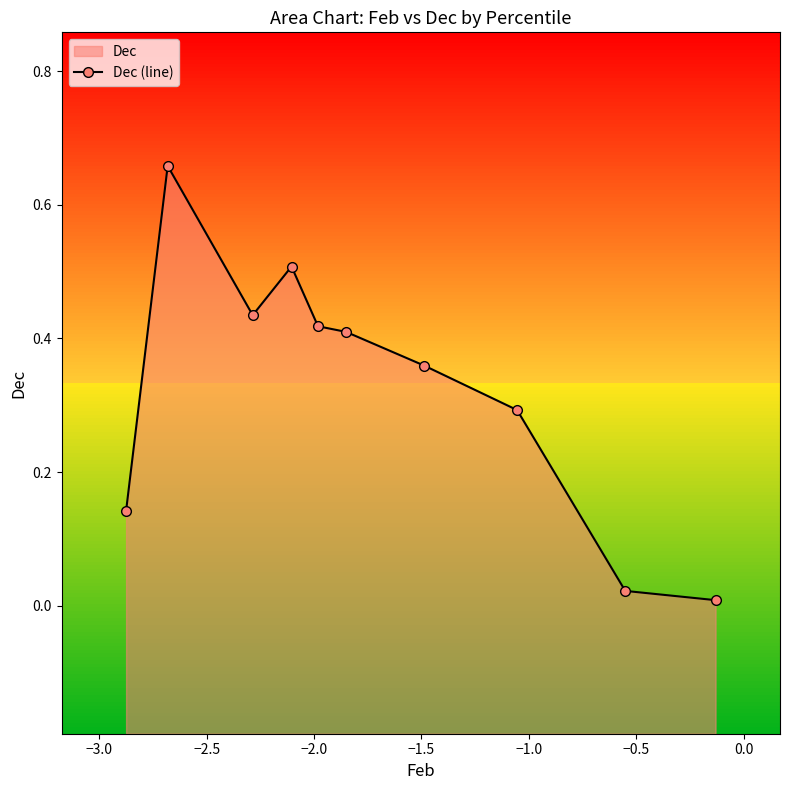

The chart shows a value of 0.4 at pct45. True or false?

True